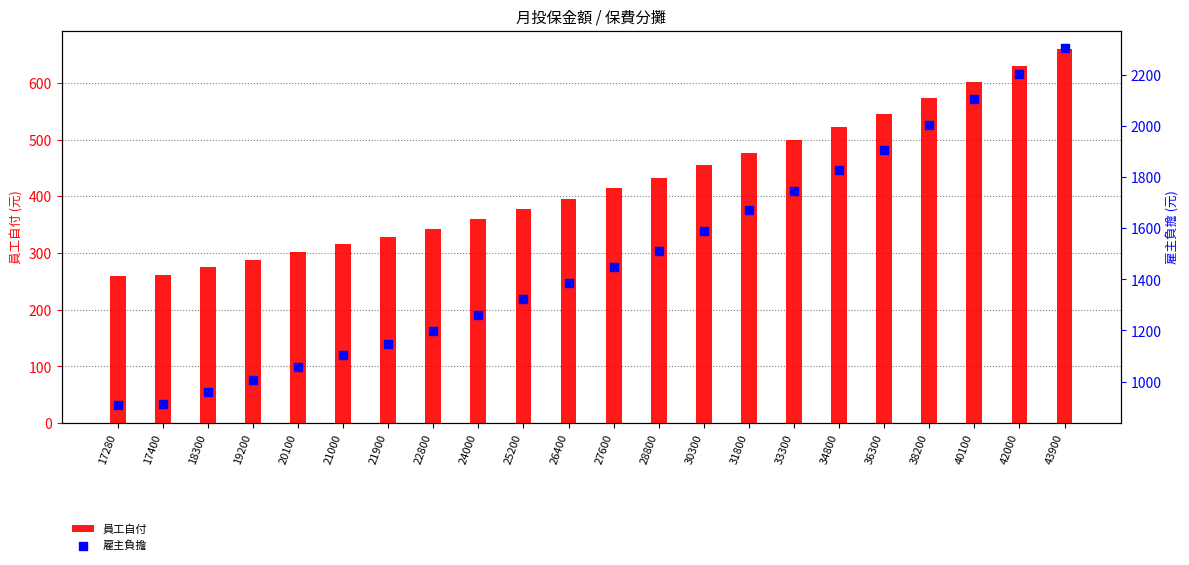

What are all the series names shown in the legend?

員工自付, 雇主負擔